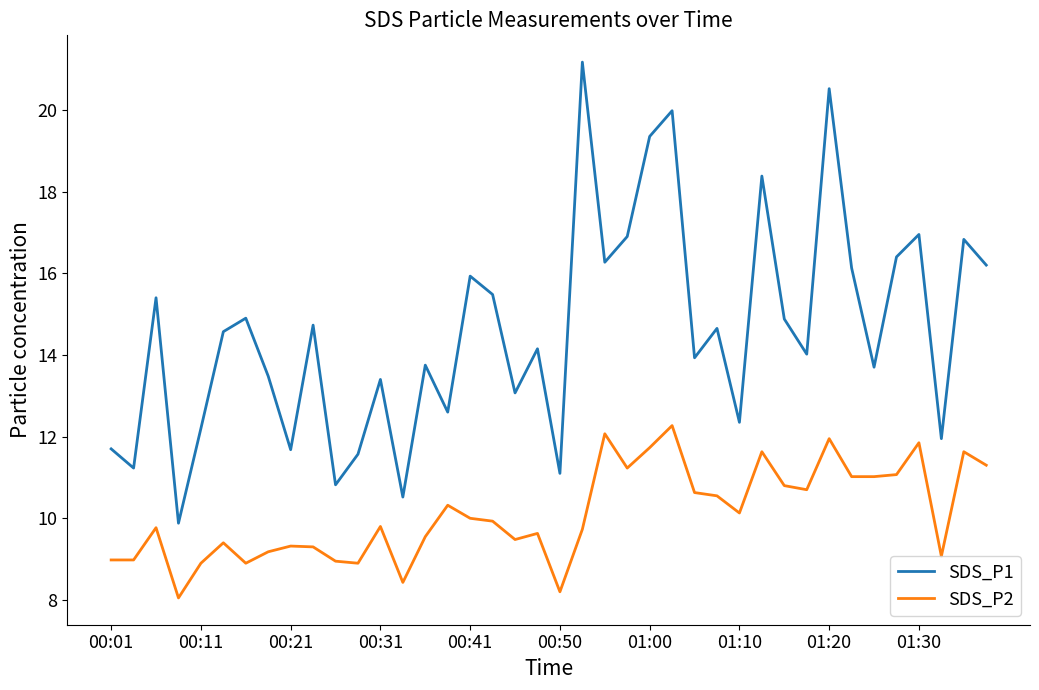

True or false: SDS_P2 and SDS_P1 cross at least once.

False